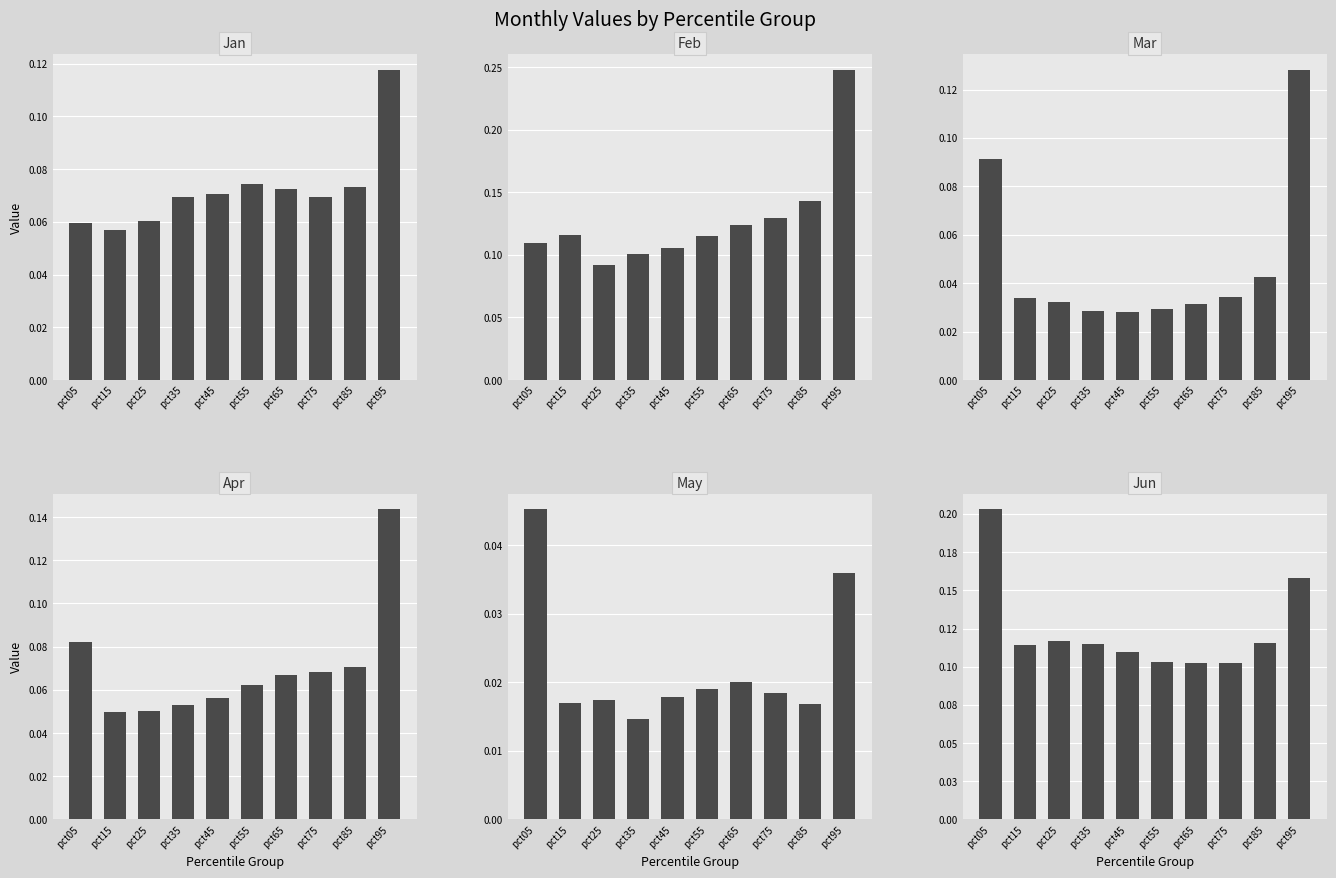

True or false: May has a value of 0.0 at pct05.

True